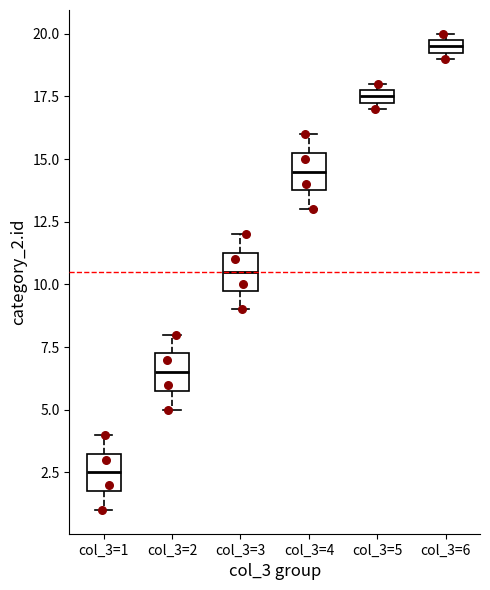

Where does the median line of the box for col_3=3 sit on the y-axis? The values are not printed on the chart, so give them approximately, as read against the axis.

10.5